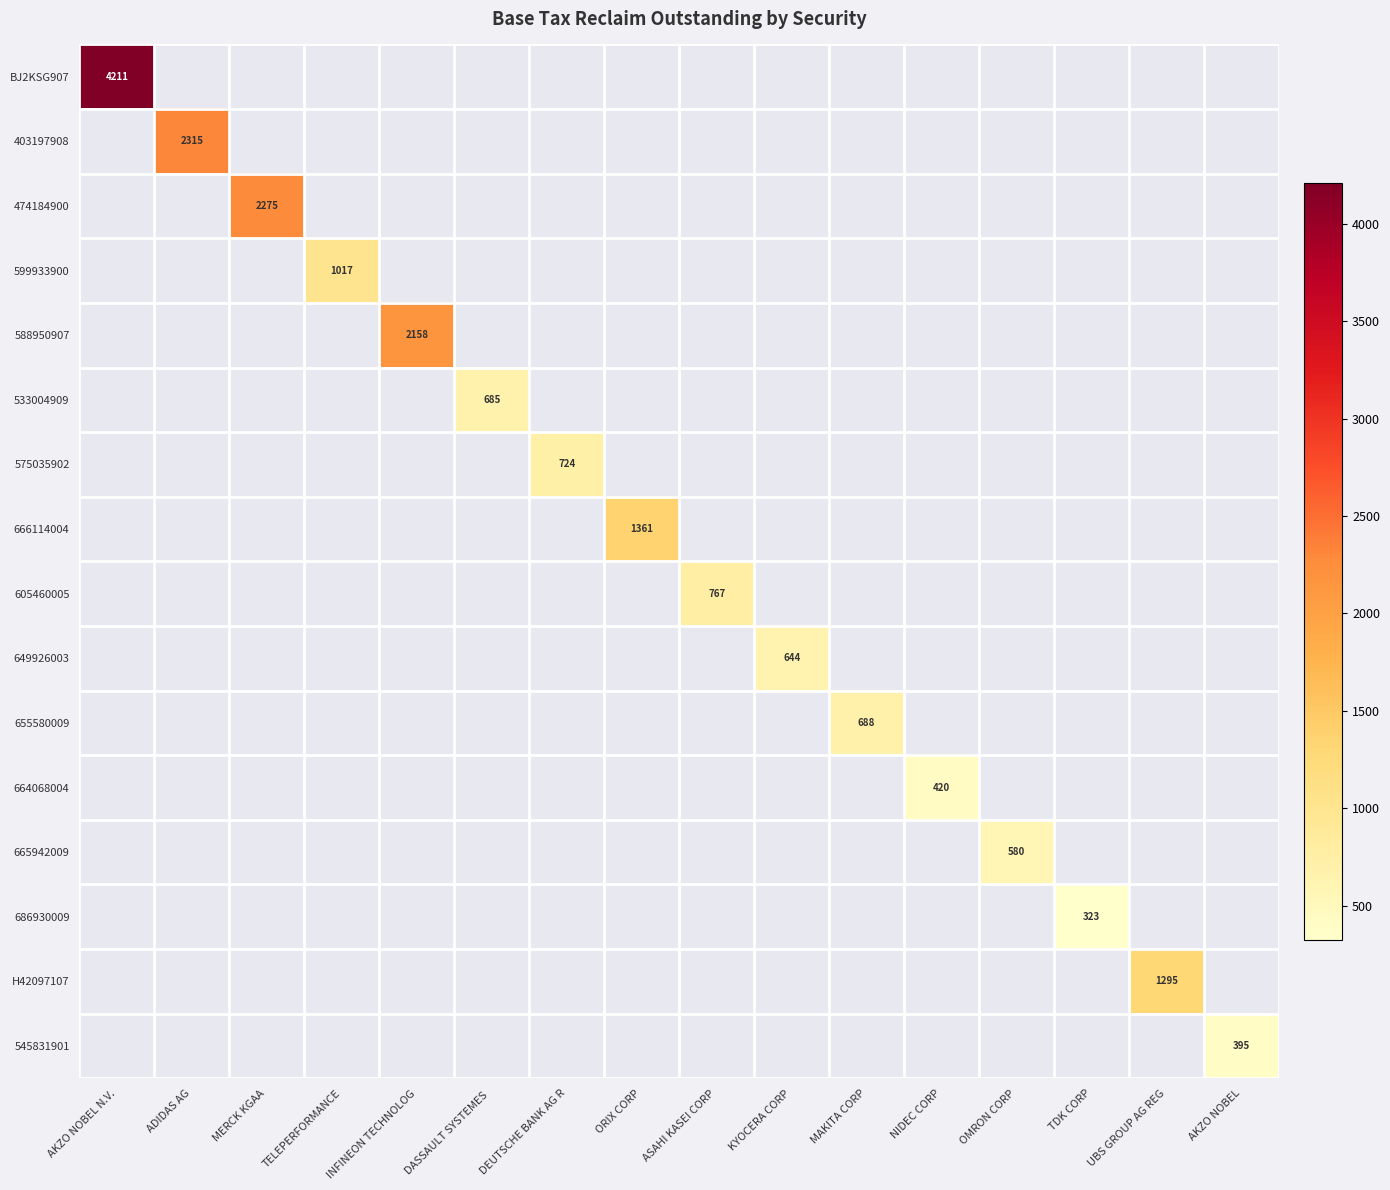

Which category has the lowest value across all series?

TDK CORP